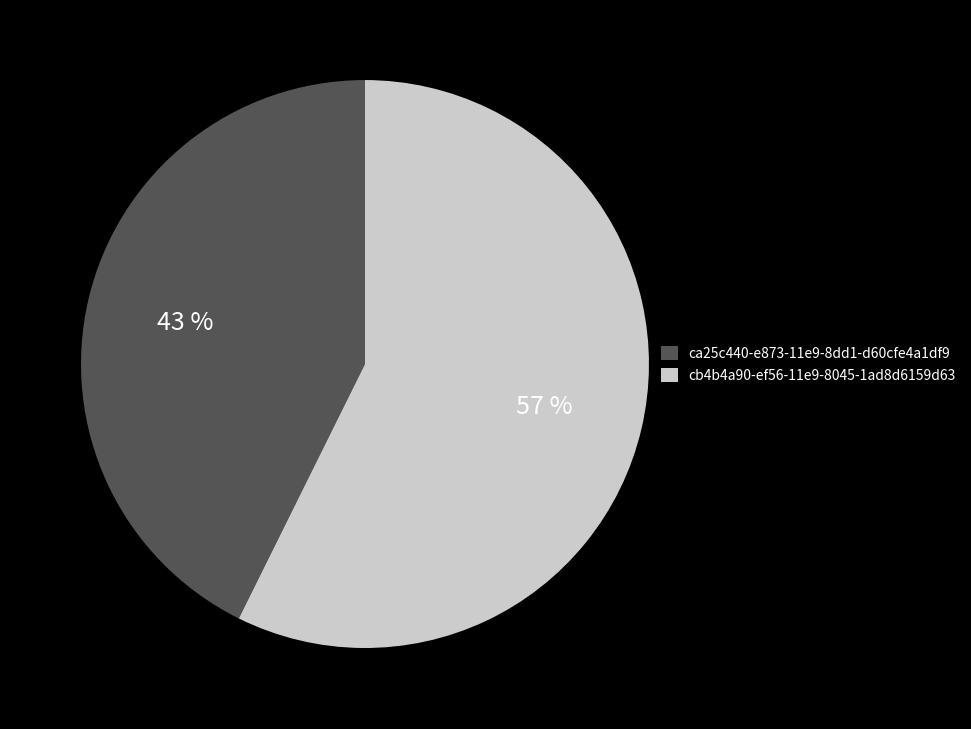

Which has a higher value, ca25c440-e873-11e9-8dd1-d60cfe4a1df9 or cb4b4a90-ef56-11e9-8045-1ad8d6159d63?

cb4b4a90-ef56-11e9-8045-1ad8d6159d63